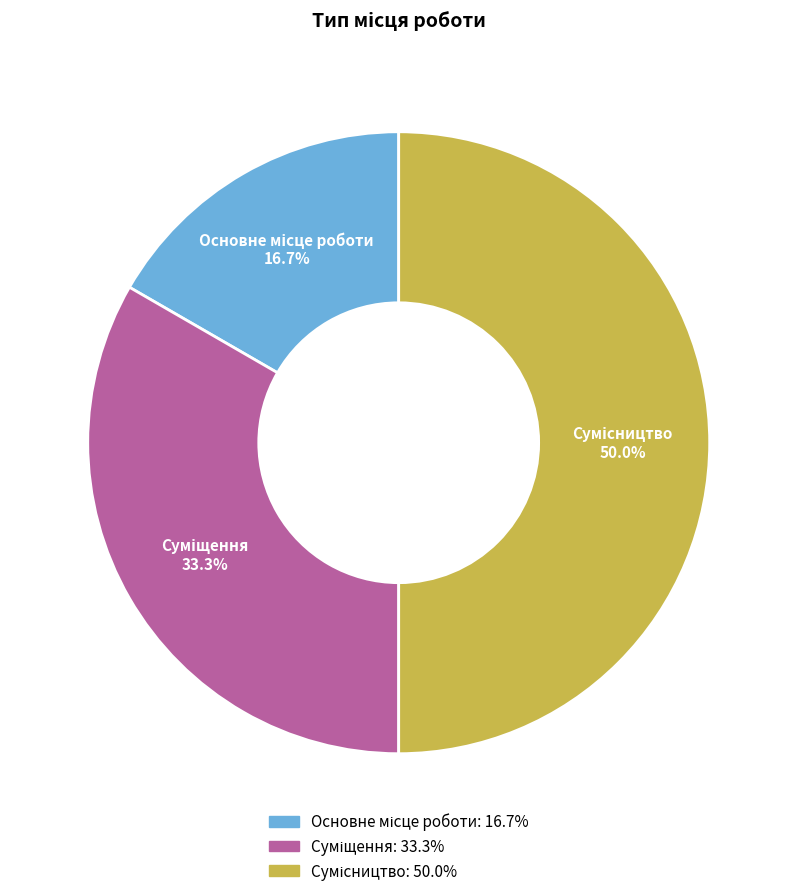

How many segments does this pie chart have?

3